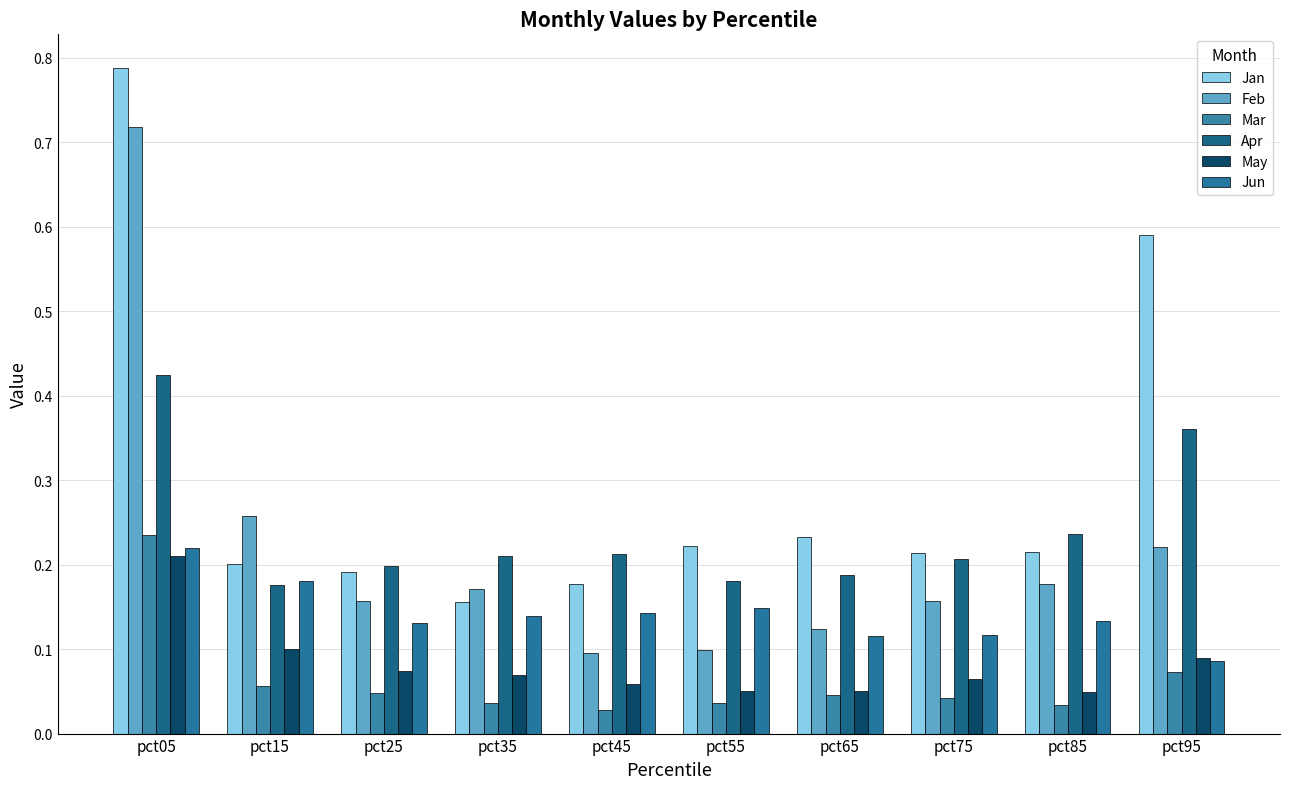

At which category does the chart reach its minimum across all series?

pct45